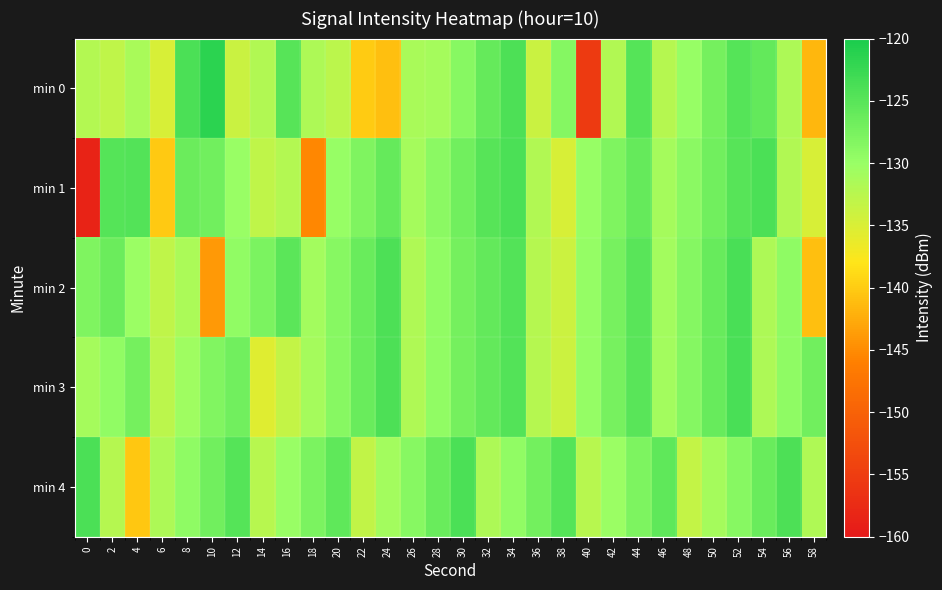

Reading left to right, list all the values displayed in this chart.

min 0: 0=-132.1	2=-133.0	4=-131.3	6=-135.0	8=-124.0	10=-121.5	12=-133.8	14=-131.9	16=-125.0	18=-131.6	20=-132.8	22=-140.1	24=-141.0	26=-131.3	28=-131.0	30=-128.6	32=-126.0	34=-124.1	36=-133.8	38=-128.6	40=-155.4	42=-132.0	44=-124.8	46=-132.3	48=-129.9	50=-127.3	52=-124.8	54=-125.8	56=-131.6	58=-141.7
min 1: 0=-158.5	2=-124.7	4=-124.6	6=-140.2	8=-126.5	10=-127.0	12=-130.0	14=-133.0	16=-132.0	18=-145.5	20=-130.0	22=-128.0	24=-126.0	26=-131.0	28=-129.0	30=-127.0	32=-125.0	34=-124.0	36=-132.0	38=-135.0	40=-130.0	42=-128.0	44=-126.0	46=-131.0	48=-129.0	50=-127.0	52=-125.0	54=-124.0	56=-132.0	58=-135.0
min 2: 0=-128.0	2=-126.5	4=-130.2	6=-133.1	8=-131.5	10=-144.0	12=-129.5	14=-127.8	16=-125.3	18=-130.9	20=-128.7	22=-126.4	24=-124.1	26=-131.8	28=-129.5	30=-127.2	32=-125.9	34=-124.6	36=-132.3	38=-134.0	40=-129.7	42=-127.4	44=-125.1	46=-130.8	48=-128.5	50=-126.2	52=-123.9	54=-131.6	56=-129.3	58=-141.0
min 3: 0=-131.0	2=-129.5	4=-127.2	6=-132.8	8=-130.5	10=-128.2	12=-126.9	14=-135.6	16=-133.3	18=-131.0	20=-128.7	22=-126.4	24=-124.1	26=-131.8	28=-129.5	30=-127.2	32=-125.9	34=-124.6	36=-132.3	38=-134.0	40=-129.7	42=-127.4	44=-125.1	46=-130.8	48=-128.5	50=-126.2	52=-123.9	54=-131.6	56=-129.3	58=-127.0
min 4: 0=-124.0	2=-132.2	4=-140.4	6=-131.6	8=-129.3	10=-127.0	12=-124.7	14=-132.4	16=-130.1	18=-127.8	20=-125.5	22=-133.2	24=-130.9	26=-128.6	28=-126.3	30=-124.0	32=-131.7	34=-129.4	36=-127.1	38=-124.8	40=-132.5	42=-130.2	44=-127.9	46=-125.6	48=-133.3	50=-131.0	52=-128.7	54=-126.4	56=-124.1	58=-131.8